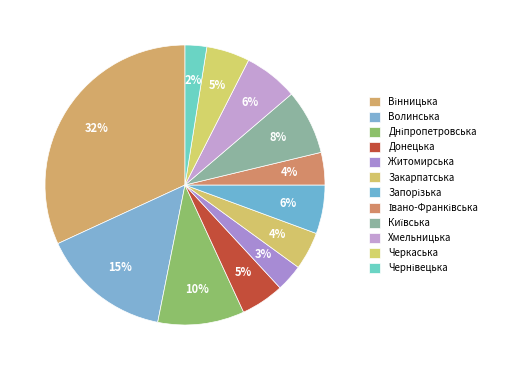

How many segments does this pie chart have?

12